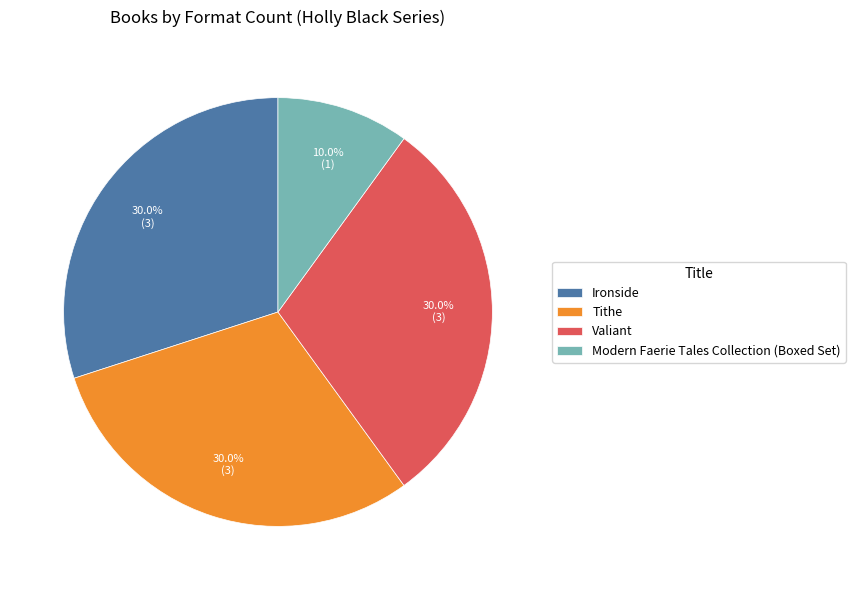

To the nearest percent, what portion does Tithe represent?

30%